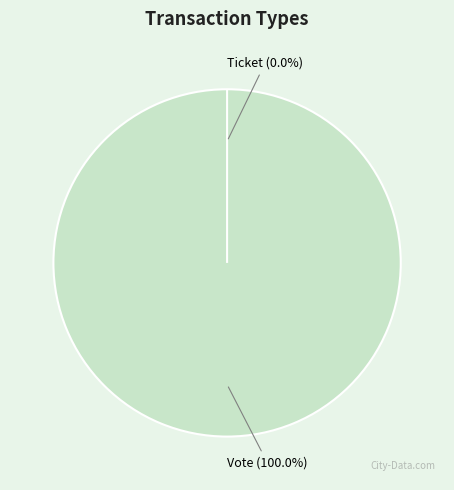

How many segments does this pie chart have?

2